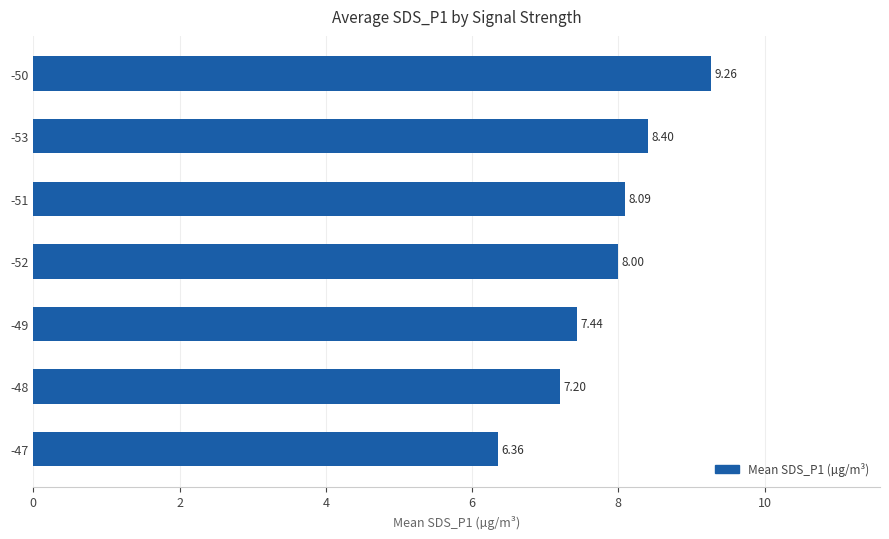

What is the change in value from -49 to -52?

+0.6